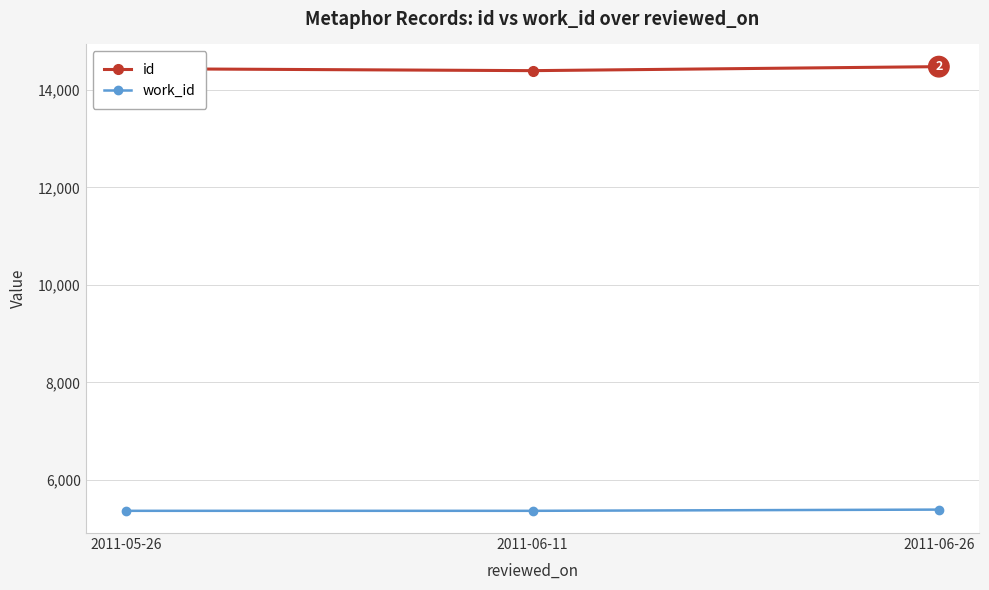

At 2011-05-26, list the series in order from largest to smallest.

id, work_id